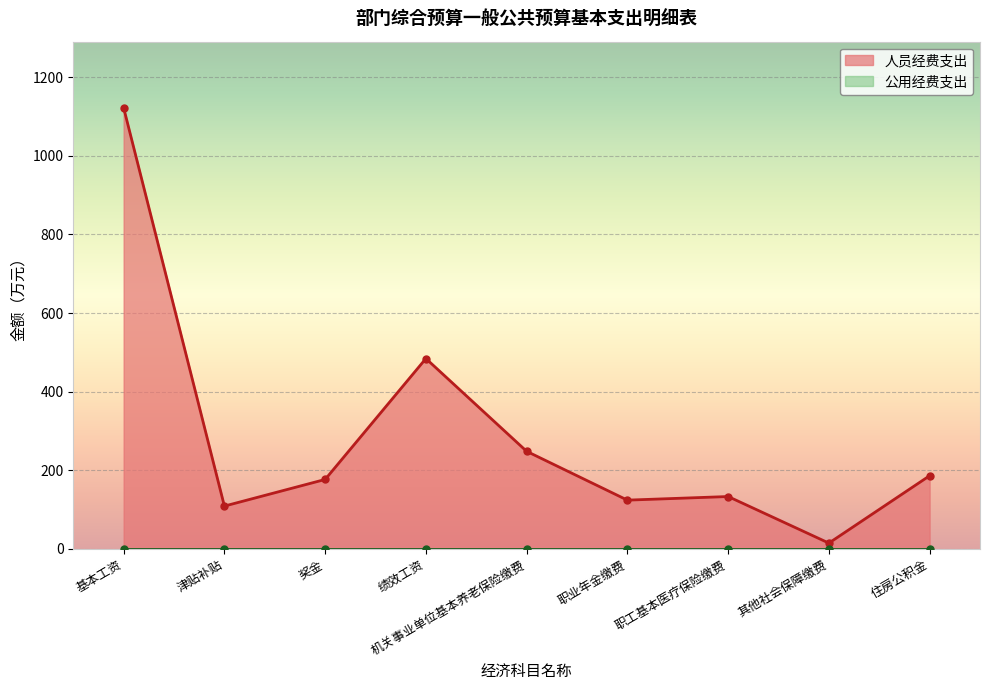

List the labels in order of value, largest first.

基本工资, 绩效工资, 机关事业单位基本养老保险缴费, 住房公积金, 奖金, 职工基本医疗保险缴费, 职业年金缴费, 津贴补贴, 其他社会保障缴费